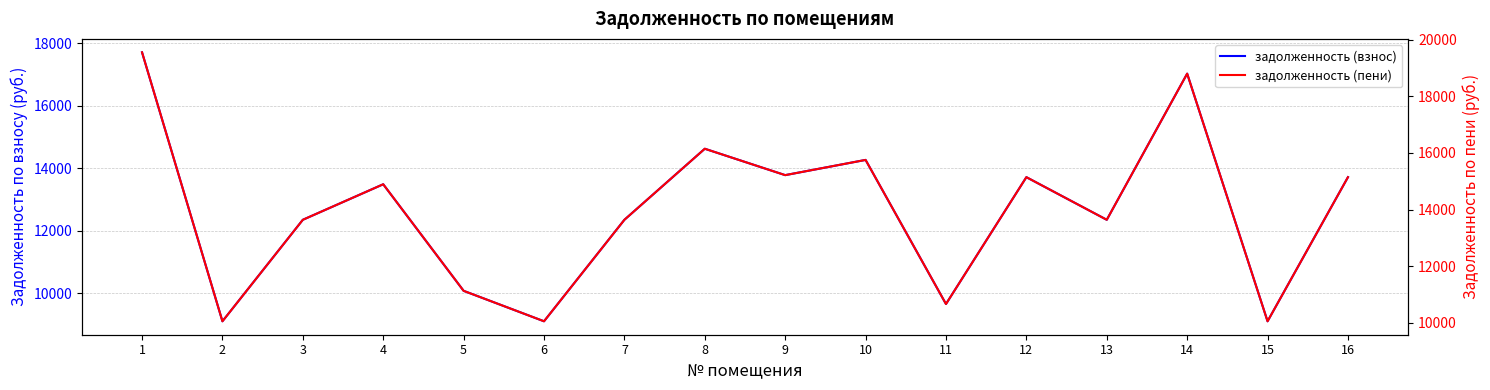

What is the sum of the задолженность (взнос) values at 4 and 2?

22576.4